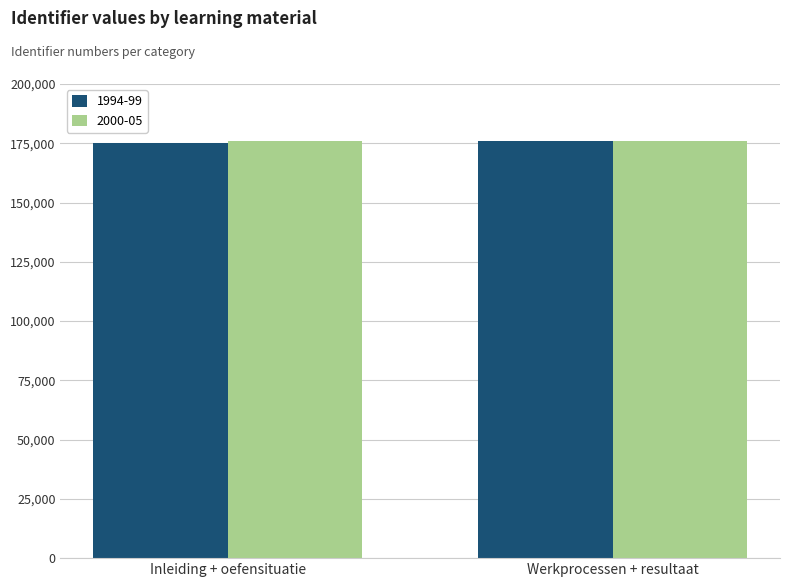

How many values in the 2000-05 series are below 176119?

1